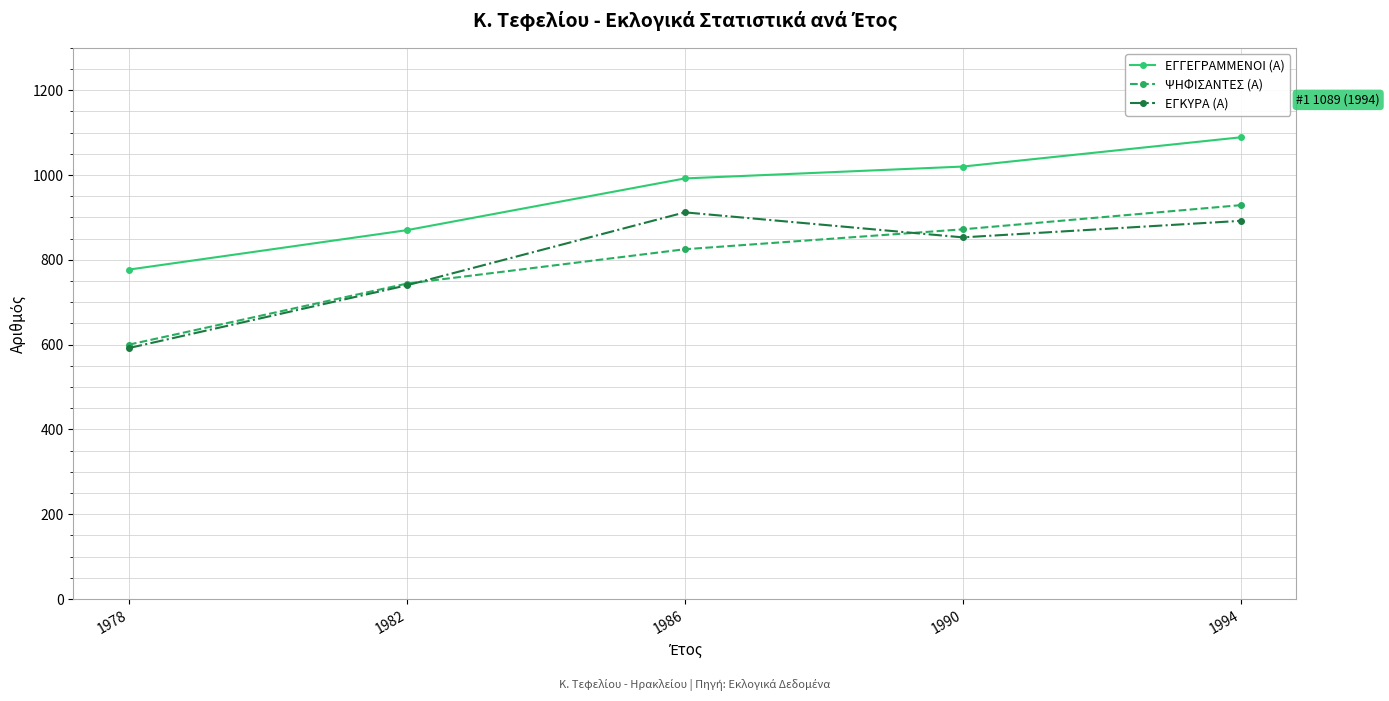

What are all the series names shown in the legend?

ΕΓΓΕΓΡΑΜΜΕΝΟΙ (Α), ΨΗΦΙΣΑΝΤΕΣ (Α), ΕΓΚΥΡΑ (Α)